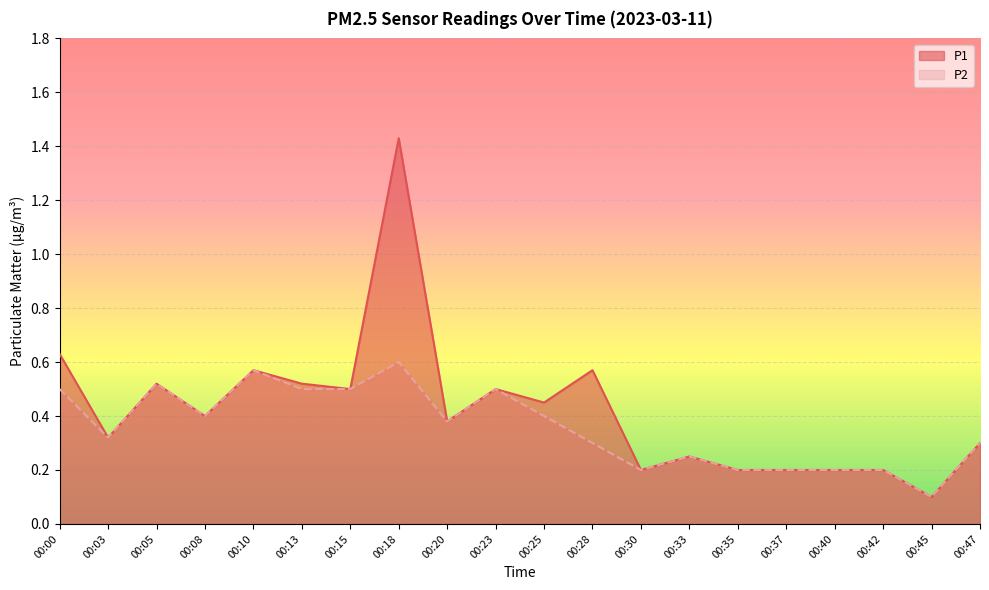

What is the difference between the maximum and minimum values in the P2 series?

0.5